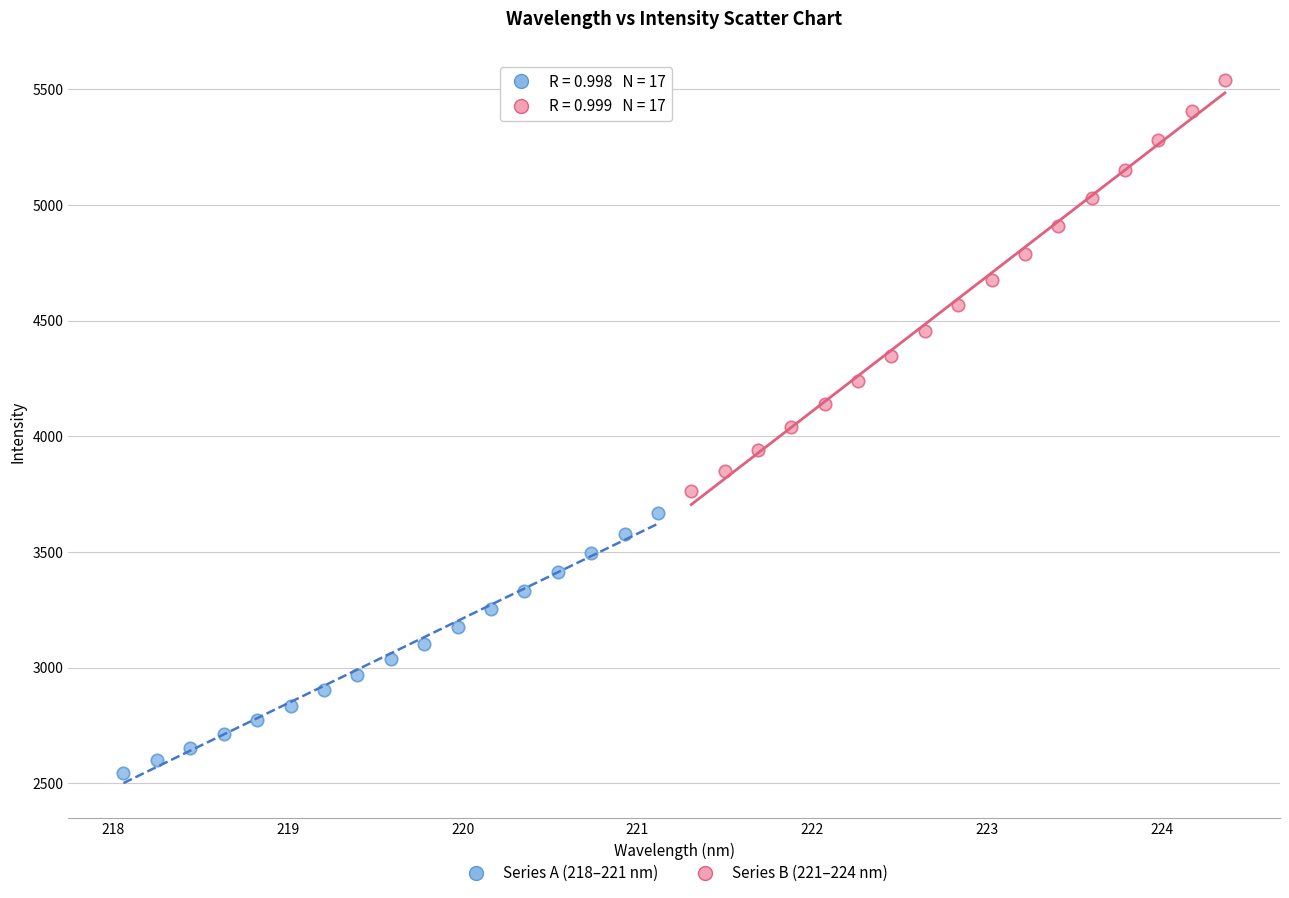

Which series contains the highest Y value?

Series B (221–224 nm)